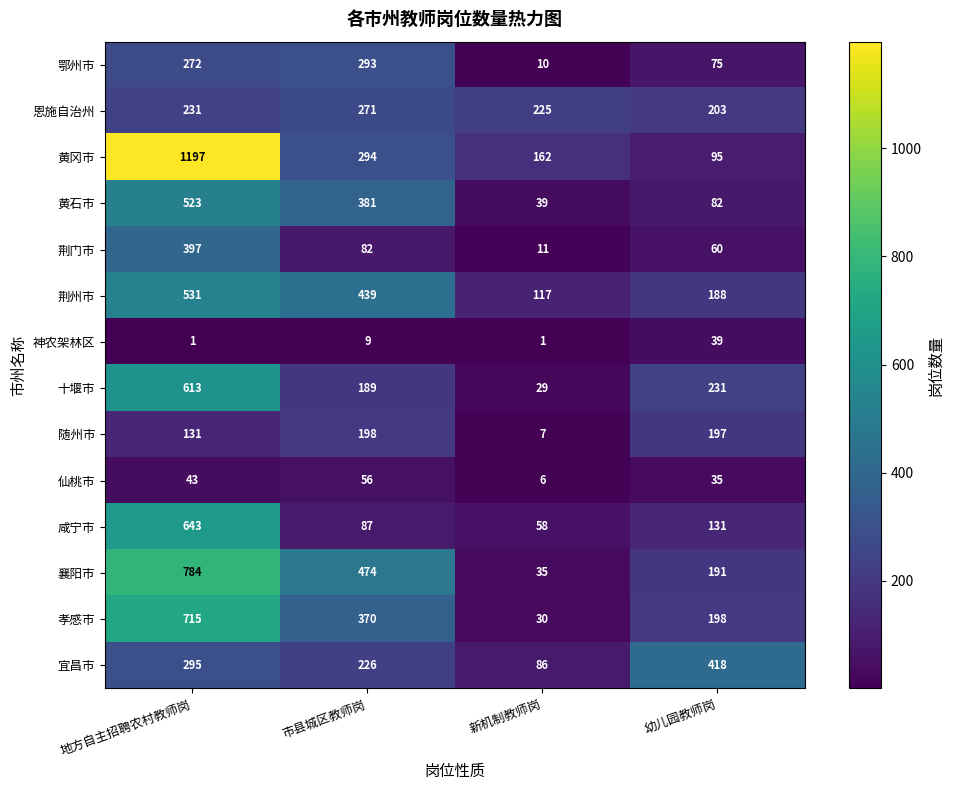

Where is 咸宁市 nearest to the value 350?

幼儿园教师岗